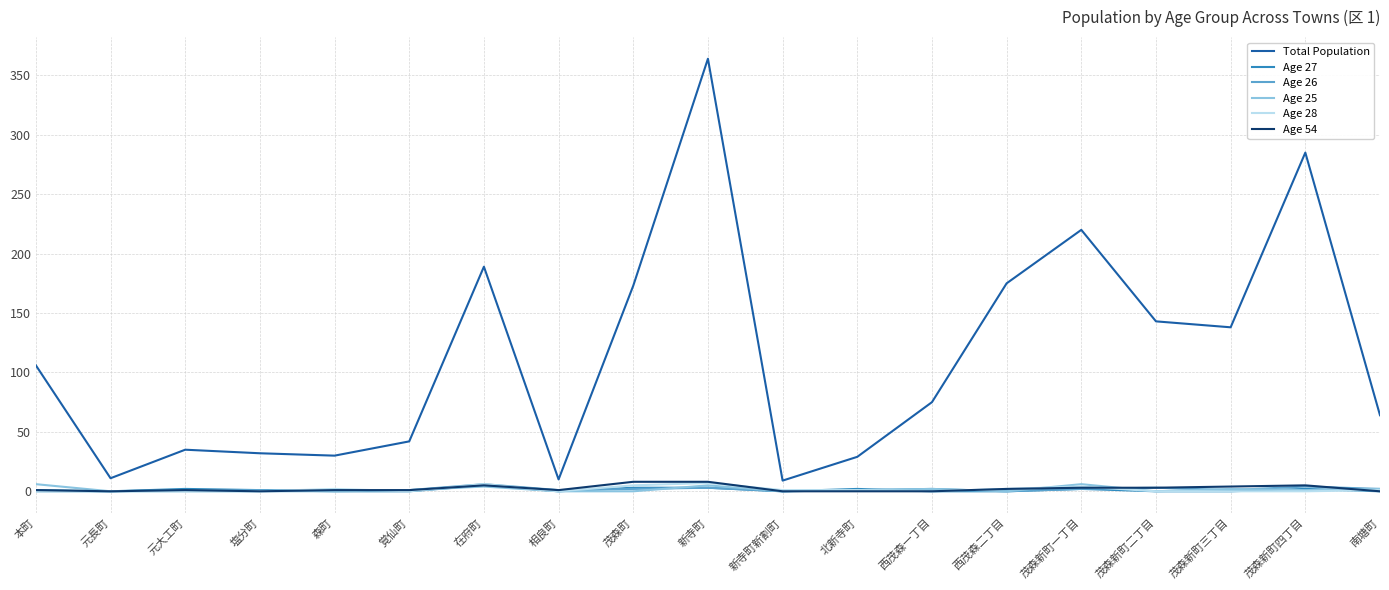

Which series has the largest total across all categories?

Total Population